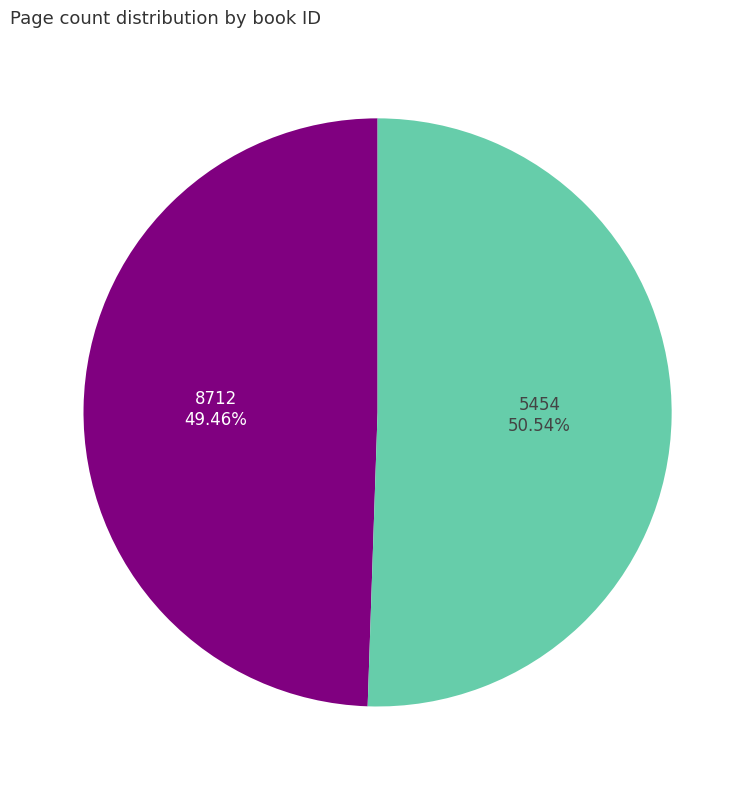

What is the largest slice in the pie chart?

5454